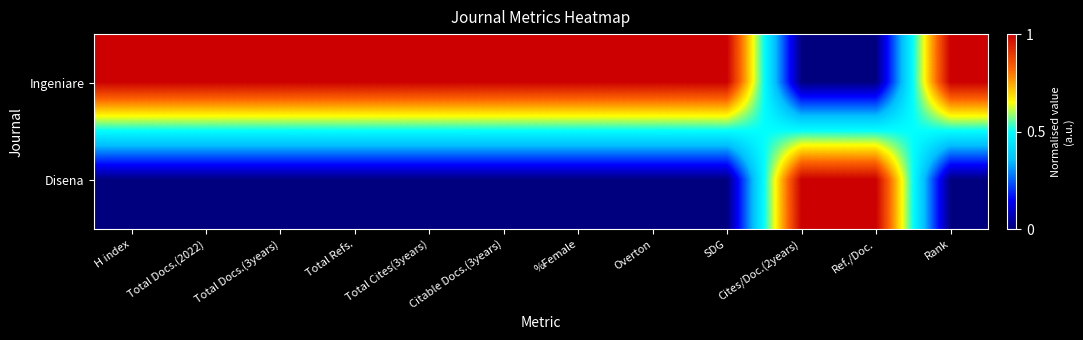

What is the difference between the highest and lowest values at Total Refs.?

1